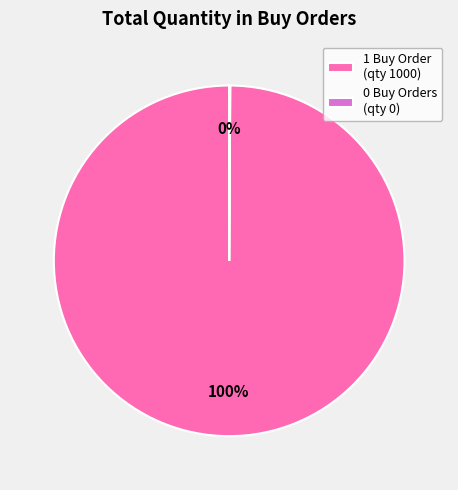

Is there a majority slice in this chart?

Yes